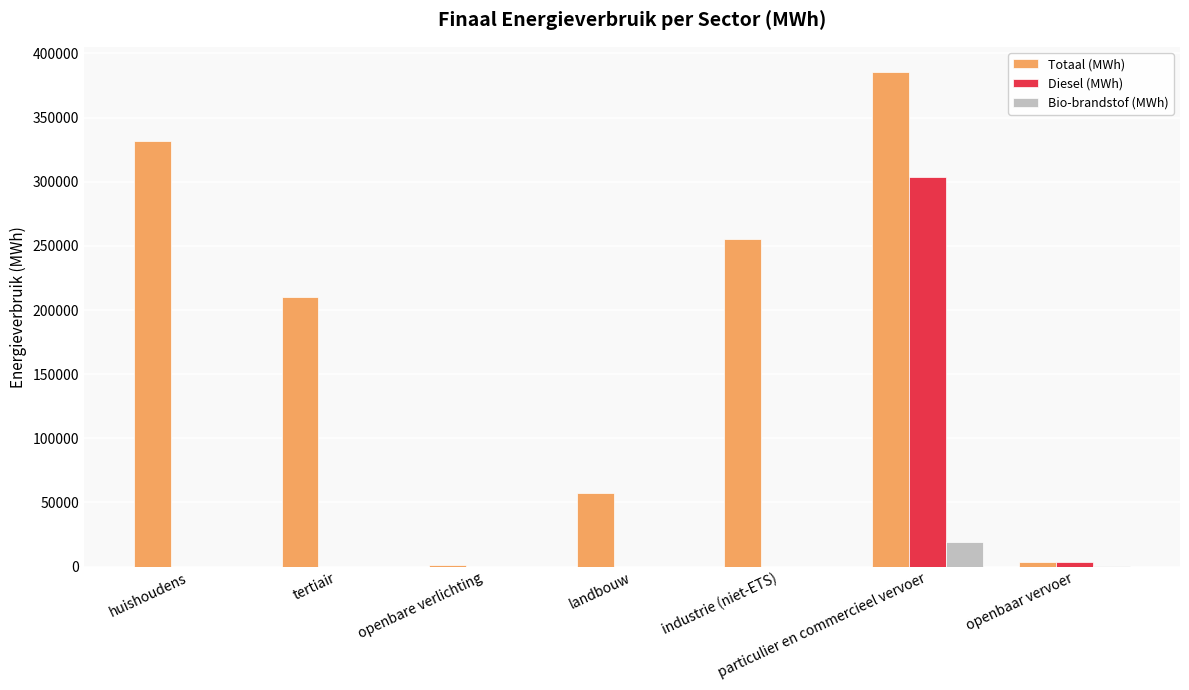

Which series changed the most between industrie (niet-ETS) and openbaar vervoer?

Totaal (MWh)